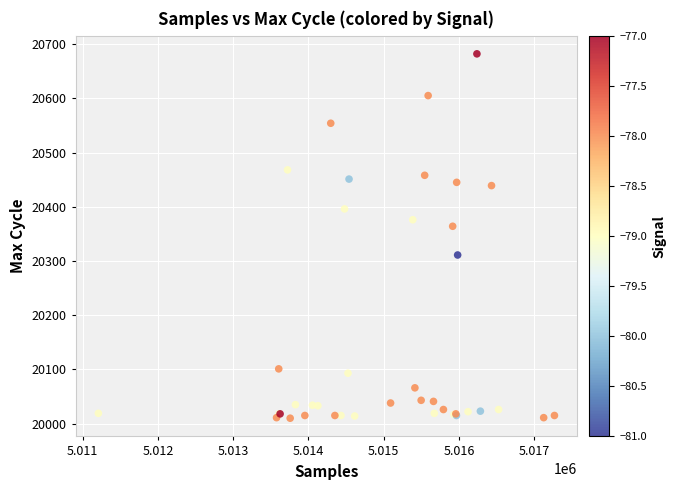

What Y value in the scatter plot is closest to 20346?

20364